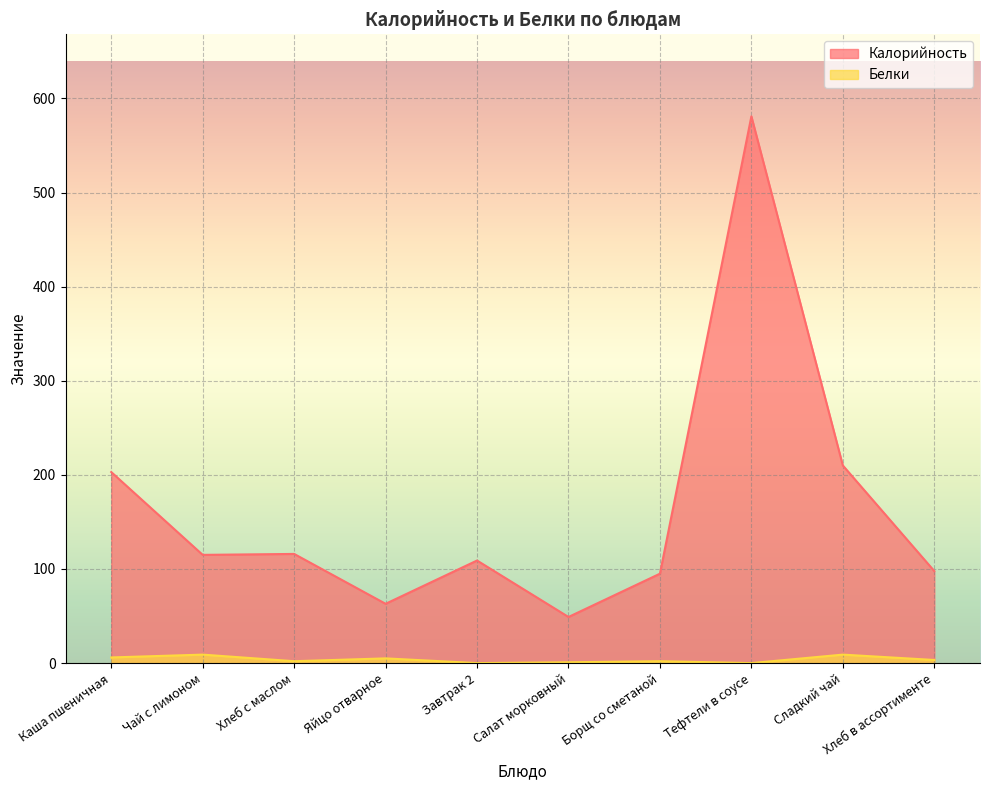

At which label is Белки closest to 4?

Хлеб в ассортименте